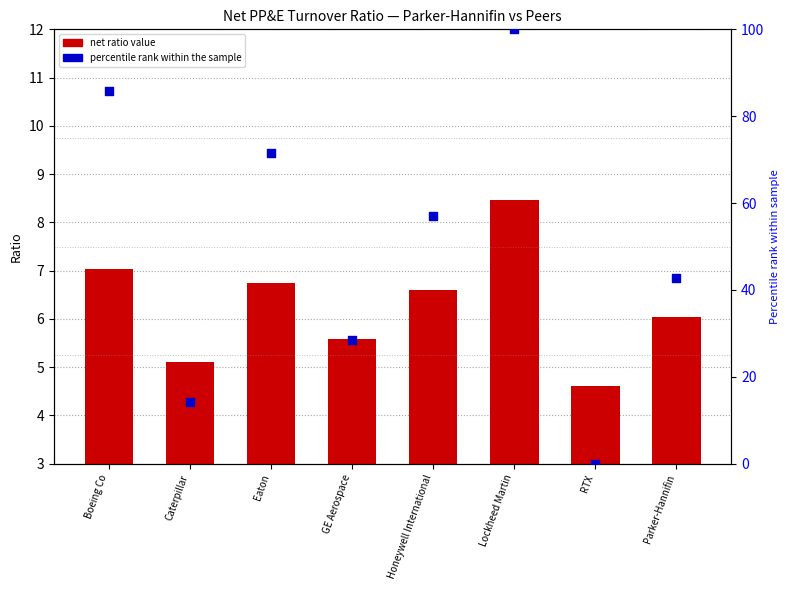

Which series has the largest Y range (max minus min)?

percentile rank within the sample